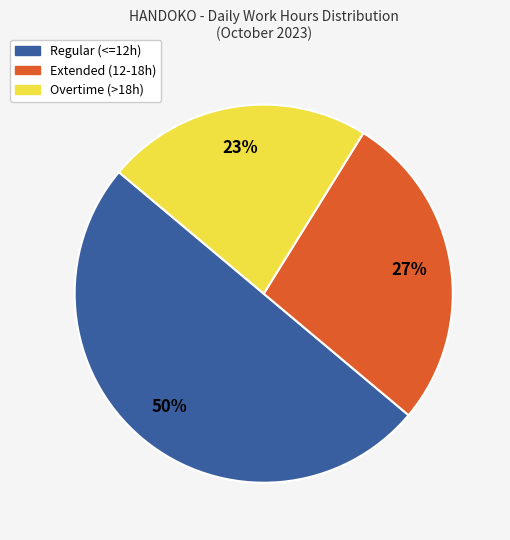

To the nearest percent, what is the difference between the largest and smallest slice percentages?

27%